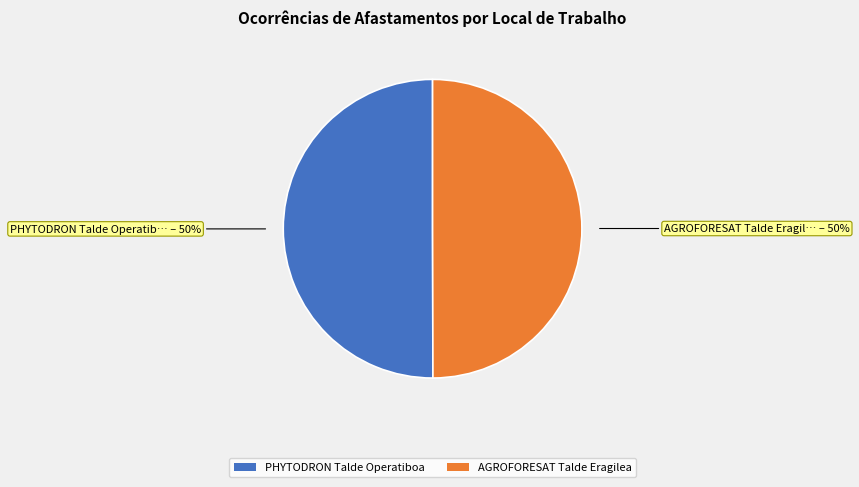

Is the sum of AGROFORESAT Talde Eragilea and PHYTODRON Talde Operatiboa greater than half?

Yes